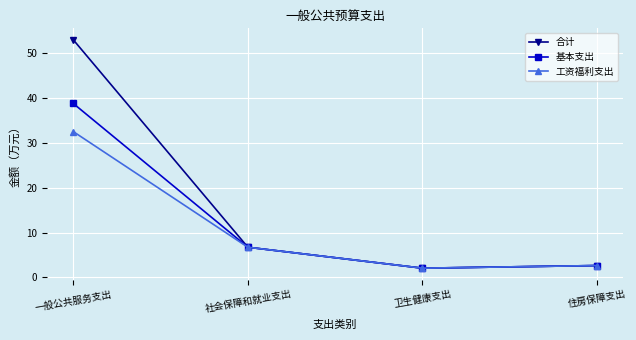

Which series has the largest total across all categories?

合计